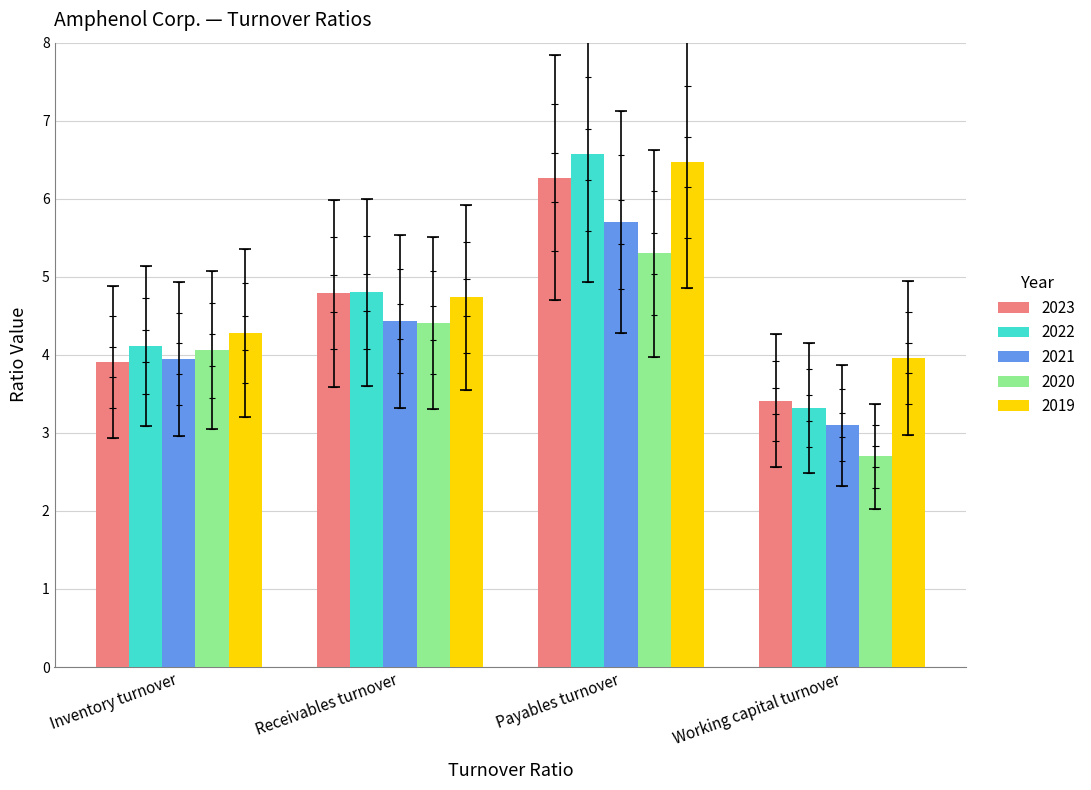

The value of 2023 at Receivables turnover is 4.7. True or false?

False